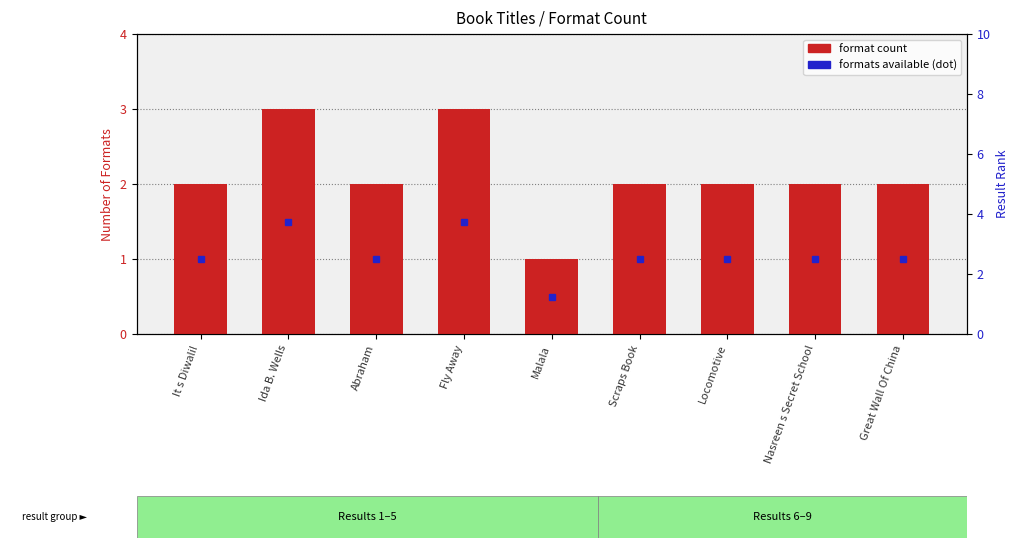

Where is the data nearest to the value 2?

It s Diwali!